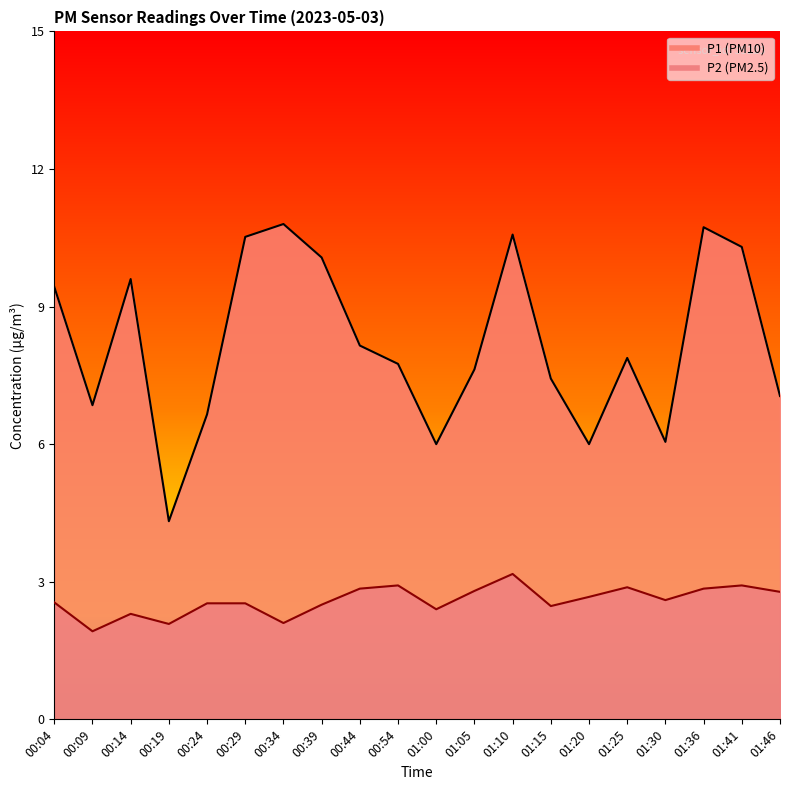

Which category has the highest value across all series?

00:34